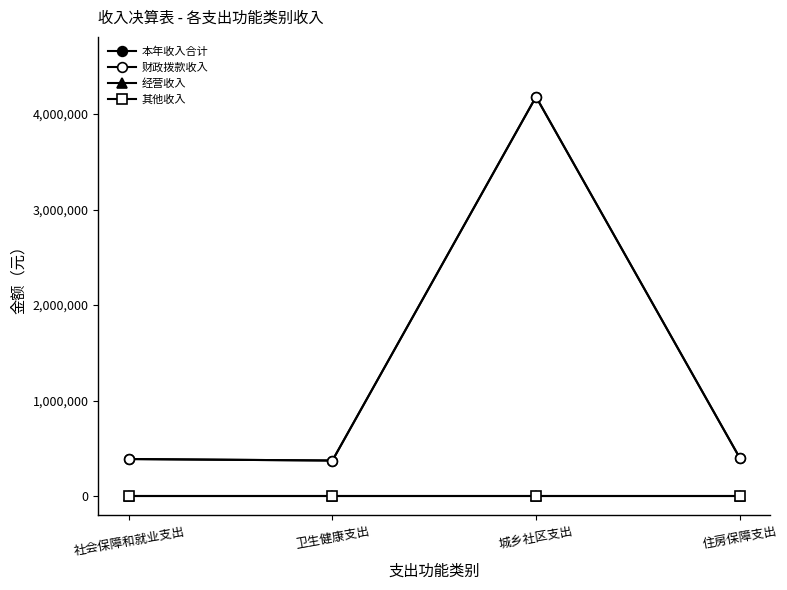

Does the chart have visible grid lines?

No